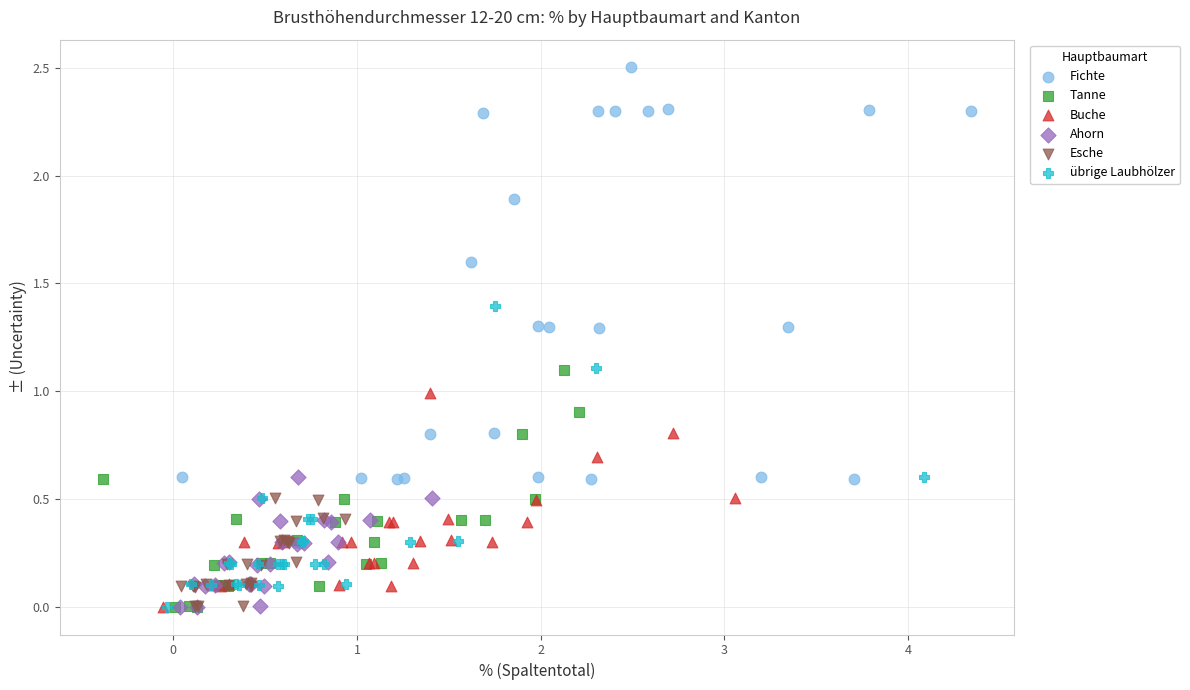

Which series has the widest spread of Y values?

Fichte